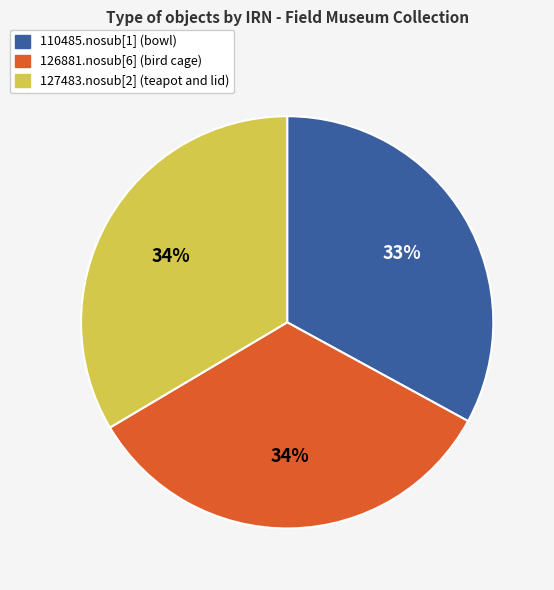

Which has a higher value, 127483.nosub[2] (teapot and lid) or 110485.nosub[1] (bowl)?

127483.nosub[2] (teapot and lid)